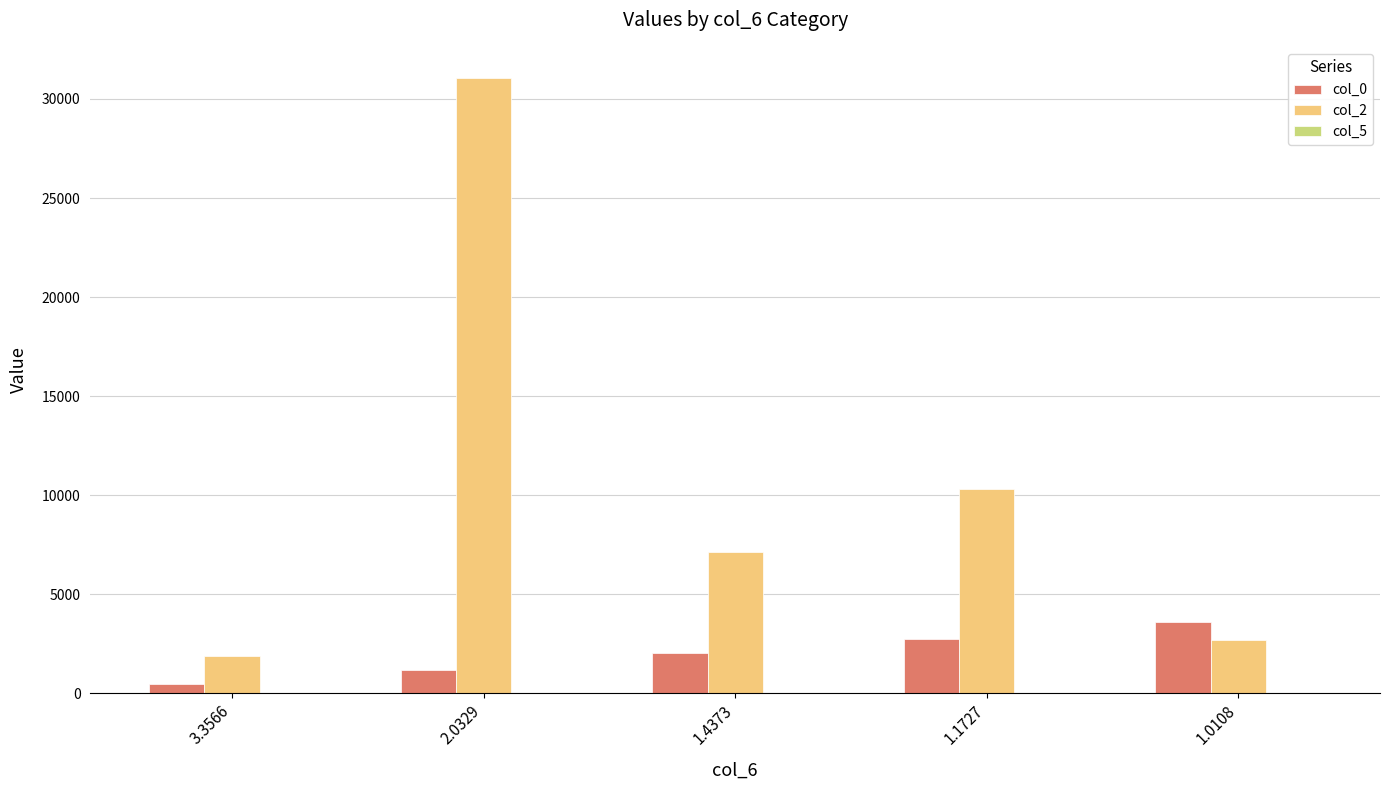

Which series has the largest total across all categories?

col_2